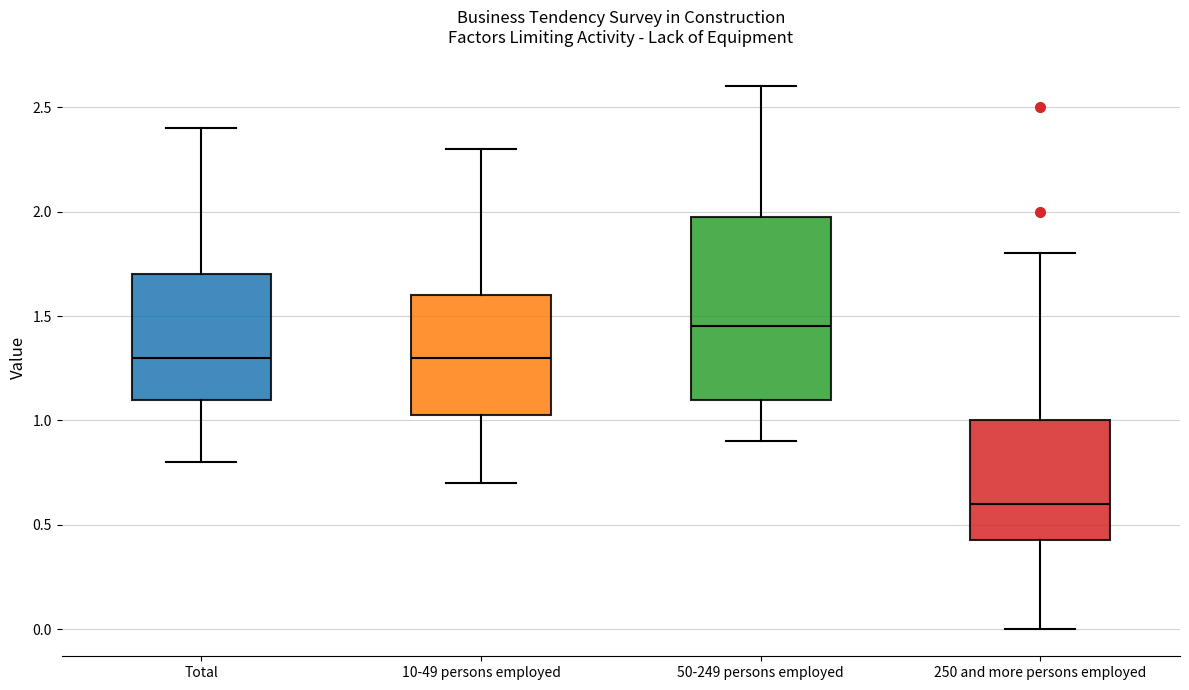

Which box's median line is the highest?

50-249 persons employed